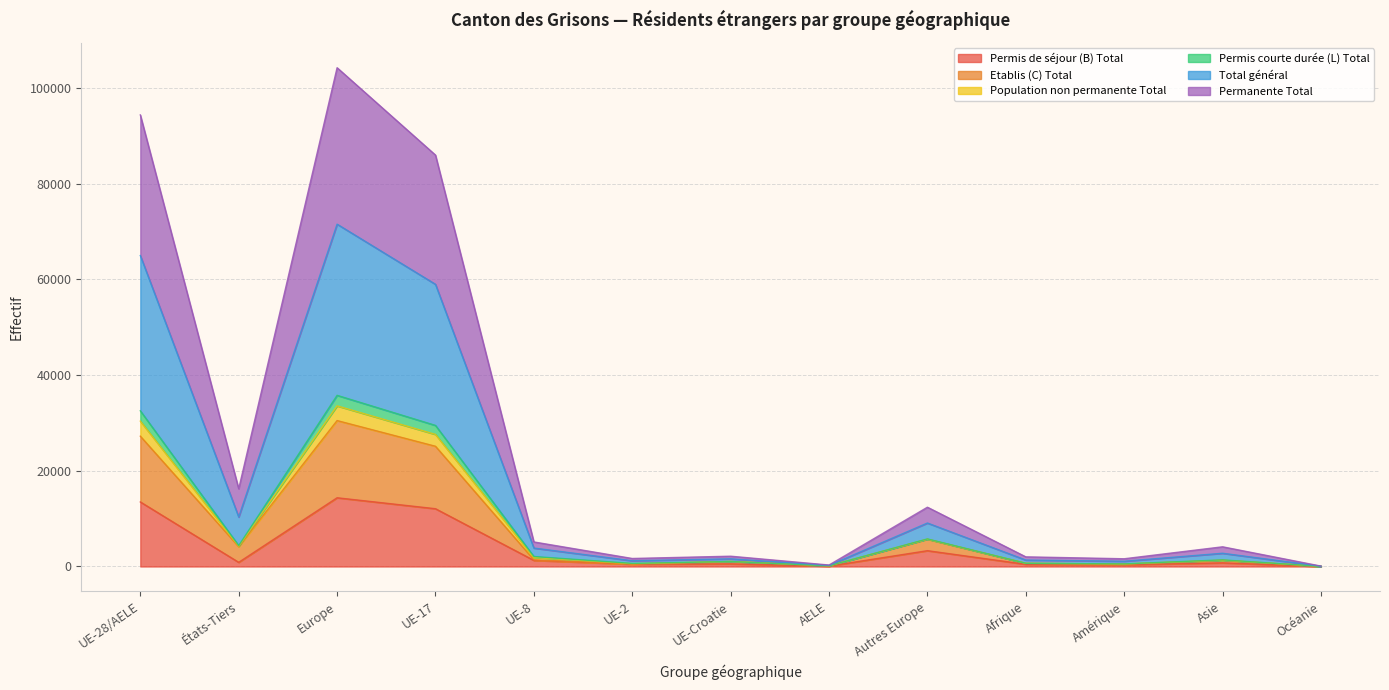

What is the maximum value for Permis de séjour (B) Total?

14360